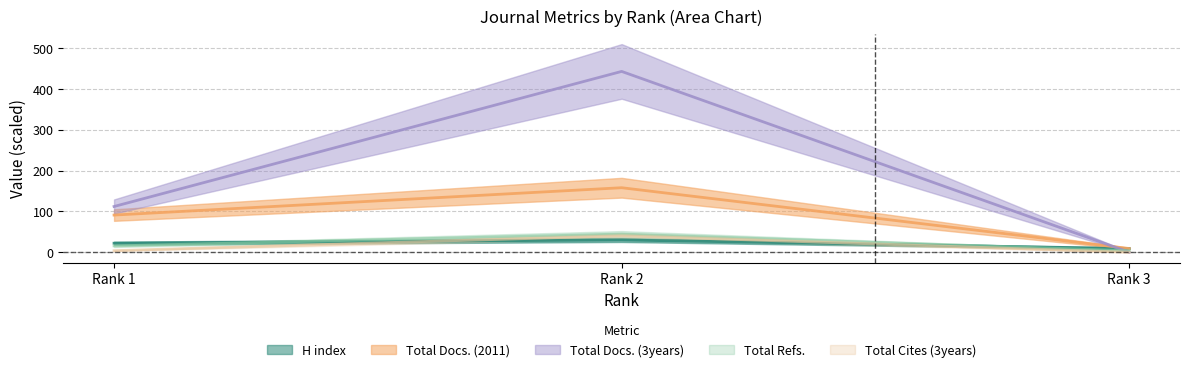

Is it true that Total Refs. equals 3.7 at Rank 3?

True